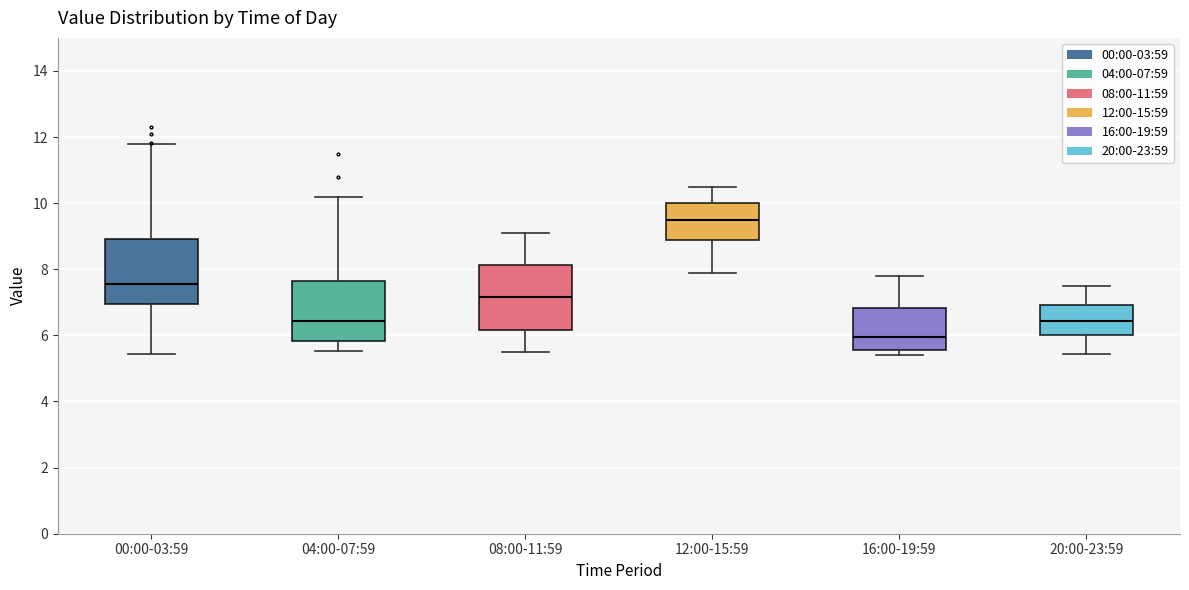

Which box's median line is the lowest?

16:00-19:59